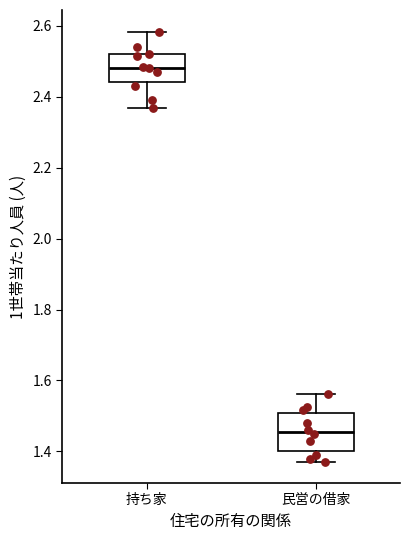

Reading left to right, read every box against the y-axis: the position of its median line, the range the box covers, and the ends of its whiskers. The values are not printed on the chart, so give them approximately, as read against the axis.

持ち家: median 2.48, box 2.44 to 2.52, whiskers 2.36 to 2.58
民営の借家: median 1.46, box 1.40 to 1.50, whiskers 1.38 to 1.56